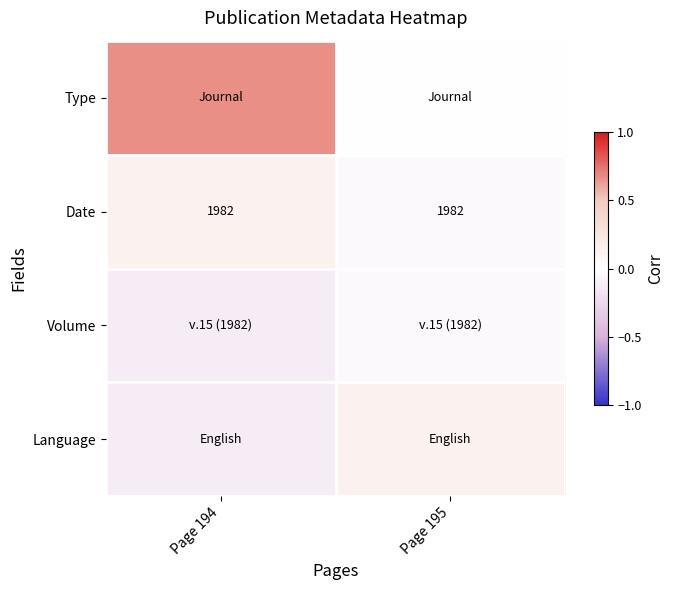

How many values in Language are below zero?

1